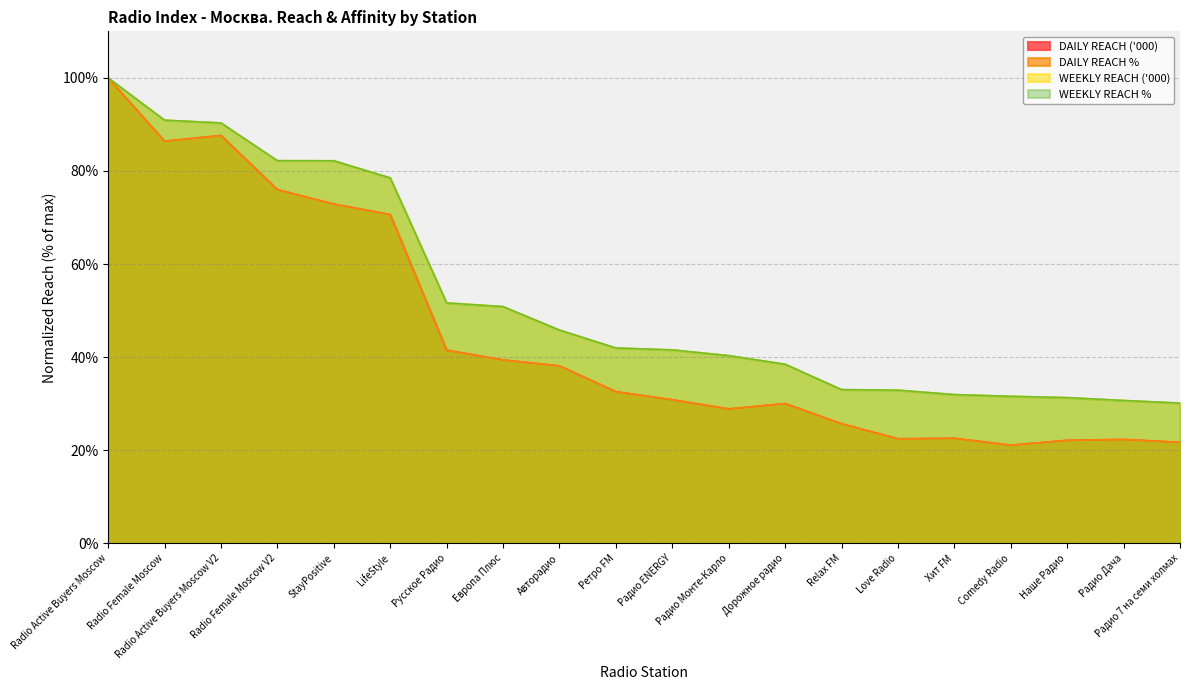

Reading left to right, what are all the values shown in this chart?

DAILY REACH ('000): 100.0	86.4	87.6	76.0	72.9	70.6	41.5	39.4	38.1	32.6	30.8	28.9	30.0	25.7	22.5	22.6	21.1	22.1	22.3	21.7
DAILY REACH %: 100.0	86.4	87.6	76.0	72.9	70.6	41.5	39.4	38.1	32.6	30.9	28.9	30.0	25.7	22.4	22.6	21.1	22.1	22.3	21.7
WEEKLY REACH ('000): 100.0	90.9	90.3	82.2	82.2	78.5	51.7	50.9	45.8	42.0	41.6	40.3	38.5	33.0	32.9	32.0	31.6	31.3	30.7	30.1
WEEKLY REACH %: 100.0	90.9	90.3	82.2	82.2	78.5	51.7	50.9	45.8	42.0	41.6	40.3	38.5	33.0	32.9	32.0	31.6	31.3	30.7	30.1